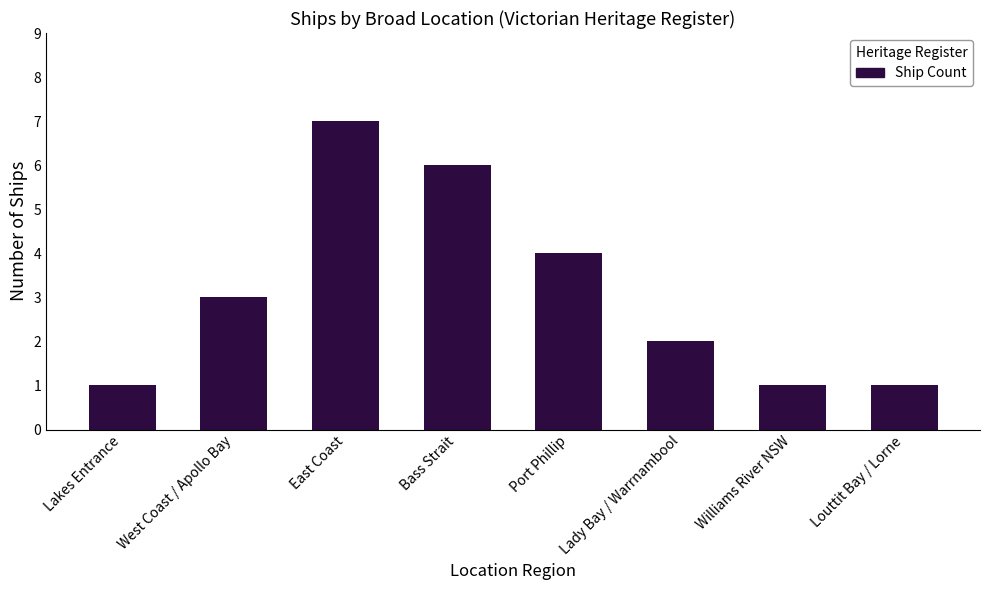

What is the difference between the second highest and minimum values?

5